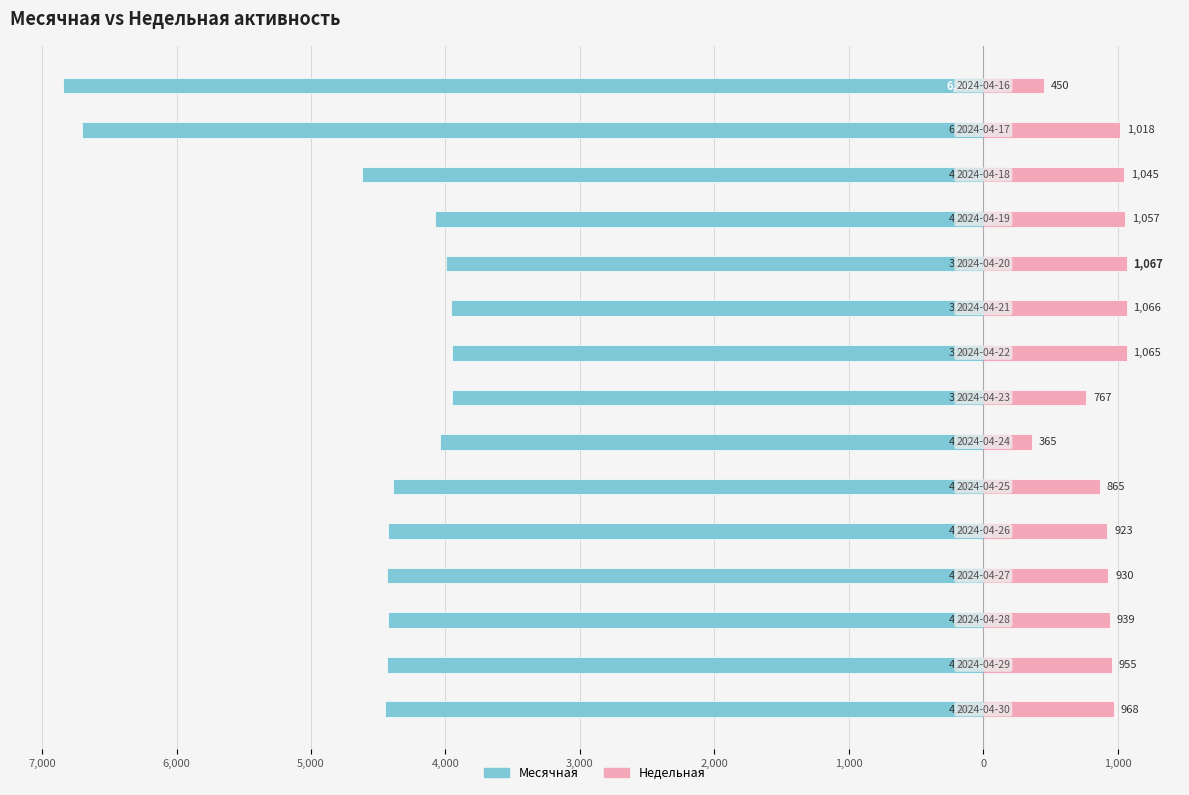

What is the value of the Месячная bar at the 12th from the left?

-4080